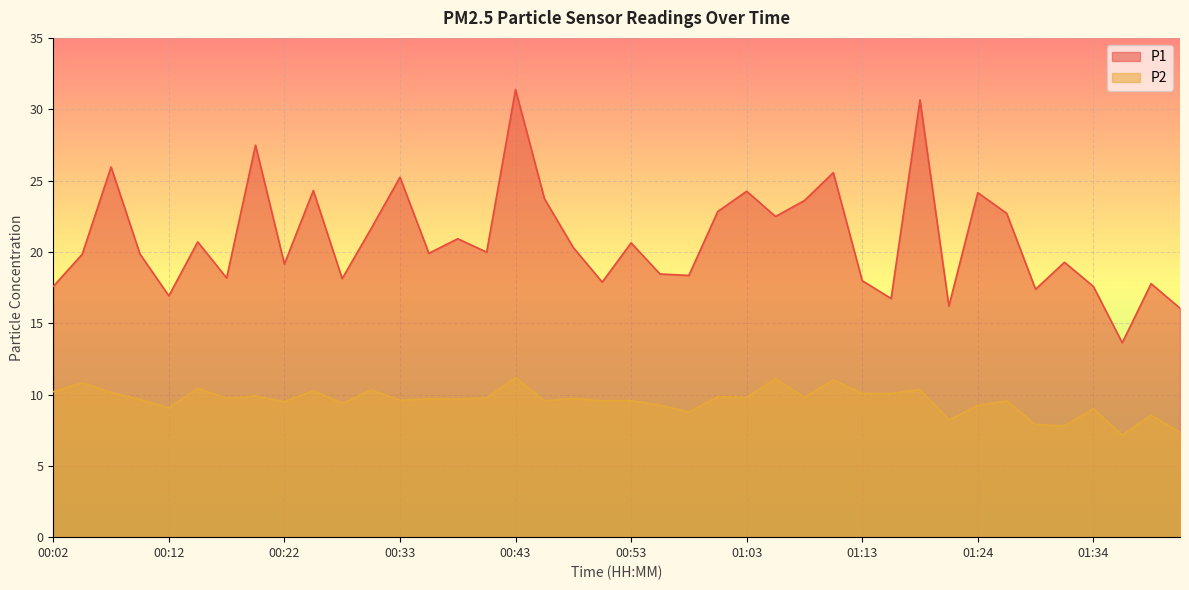

What are all the series names shown in the legend?

P1, P2